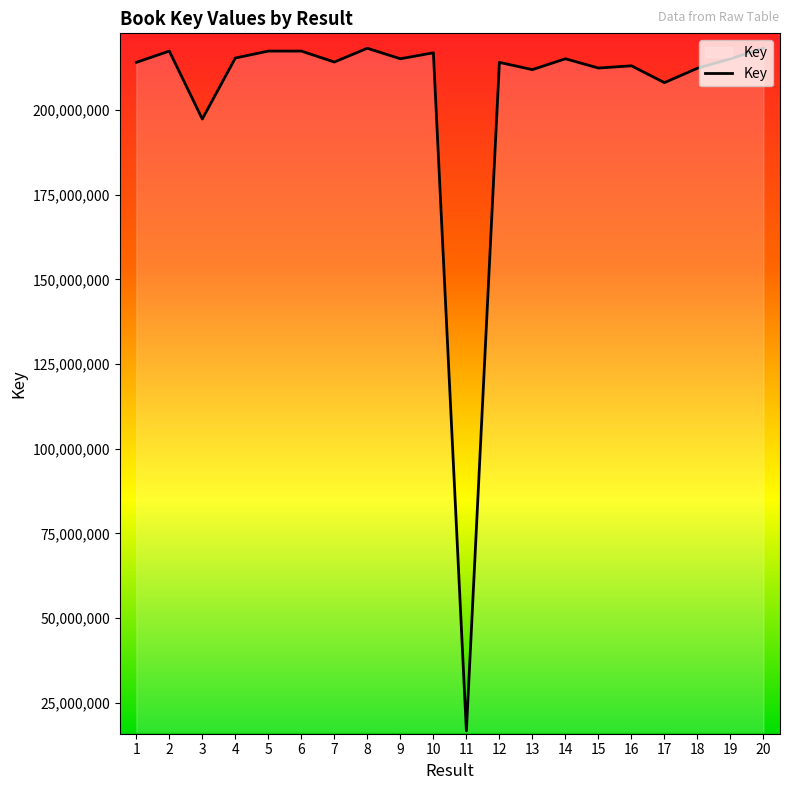

Between 5 and 19, which is larger?

5